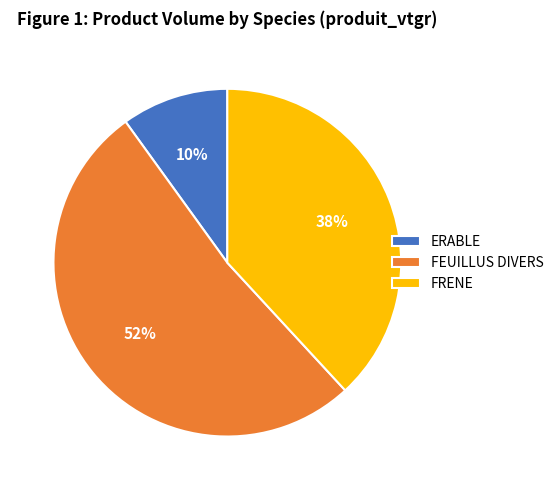

Rank the categories by value from highest to lowest.

FEUILLUS DIVERS, FRENE, ERABLE